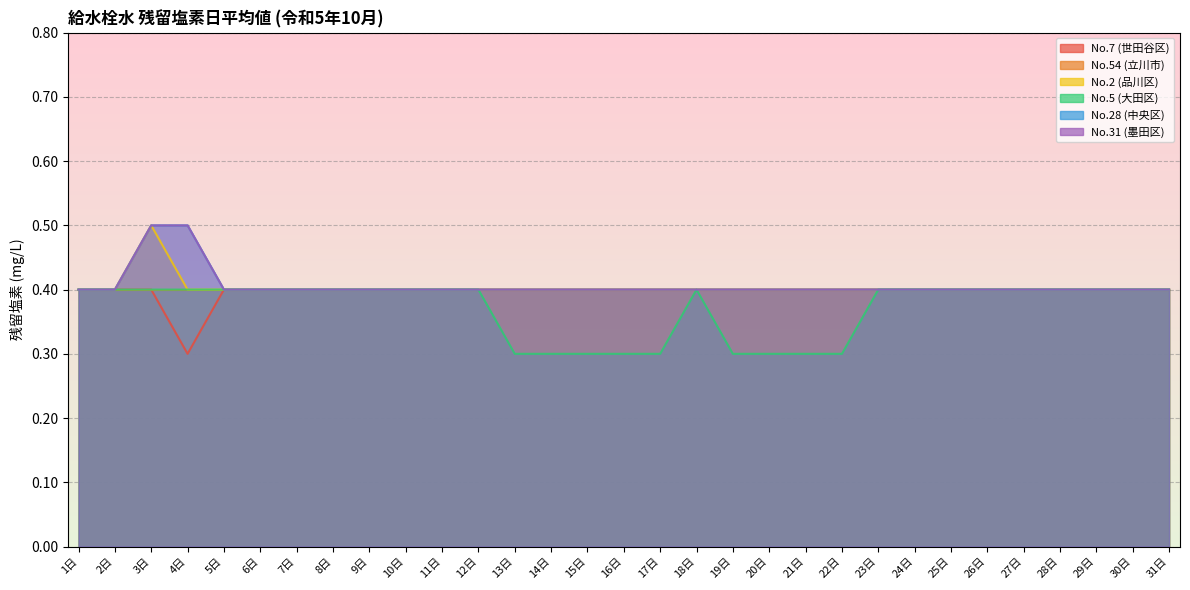

The value of No.31 (墨田区) at 8日 is 0.3. True or false?

False